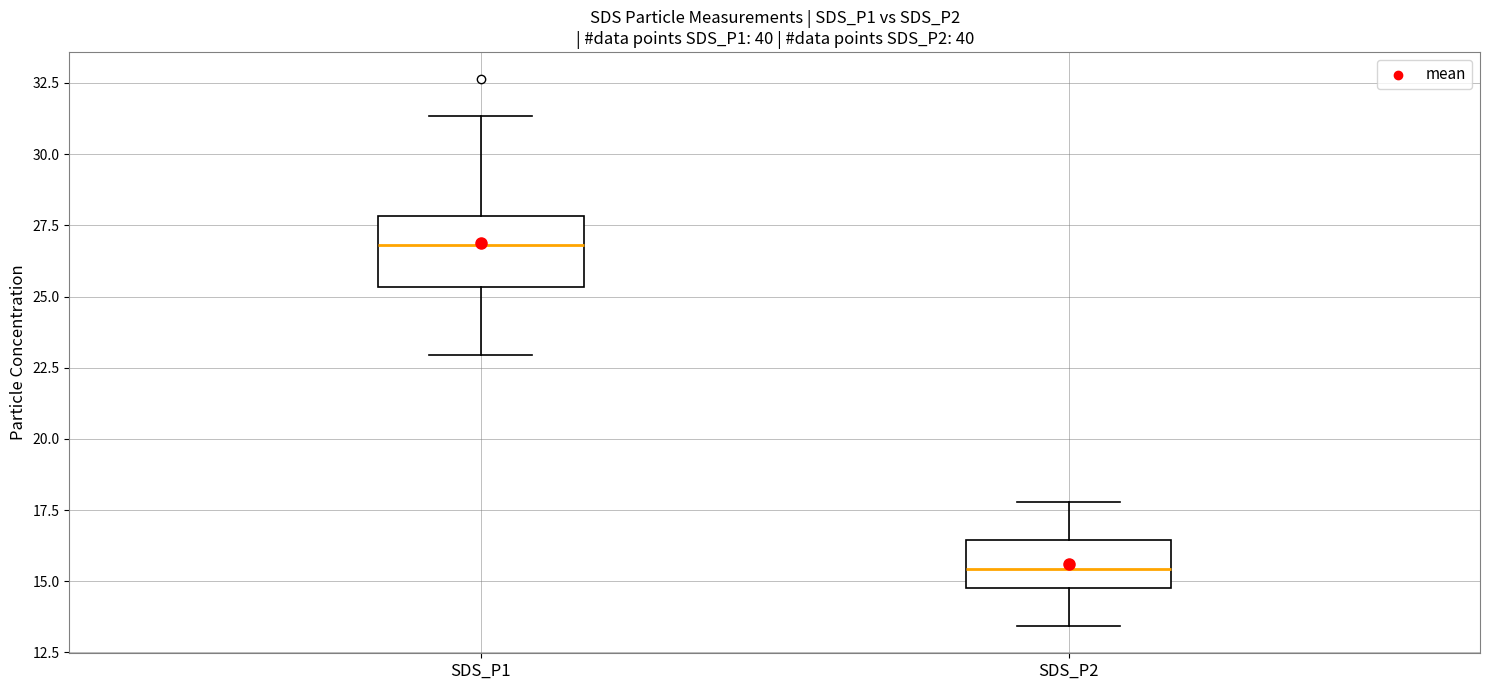

Where is the lower edge of the box for SDS_P1 on the y-axis? The values are not printed on the chart, so give them approximately, as read against the axis.

25.5